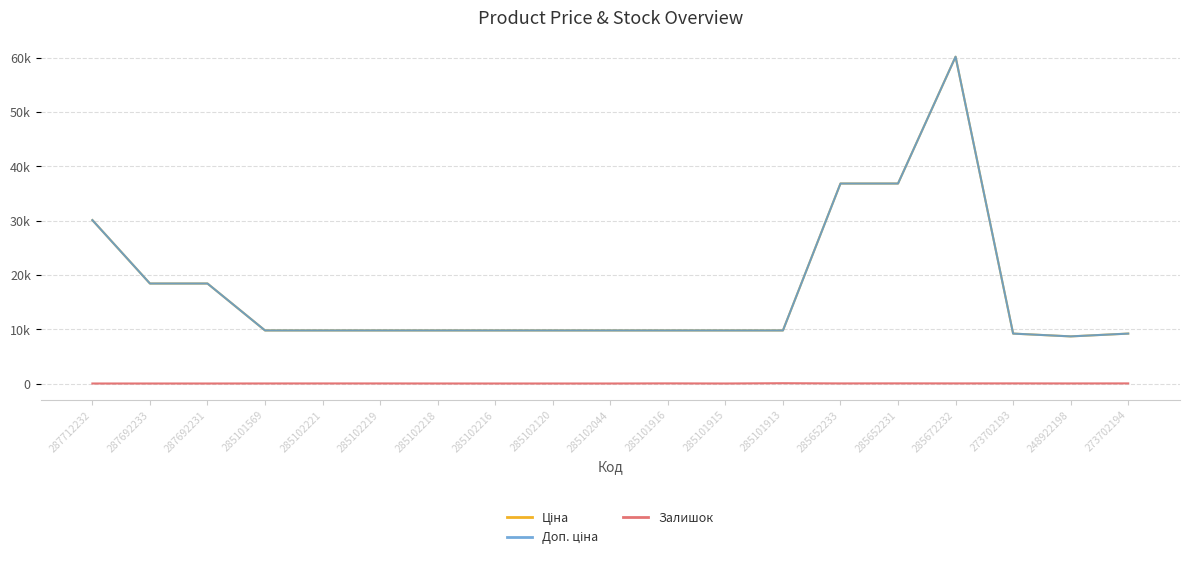

Is the value of Залишок at 285102216 greater than the value of Ціна at 285652233?

No